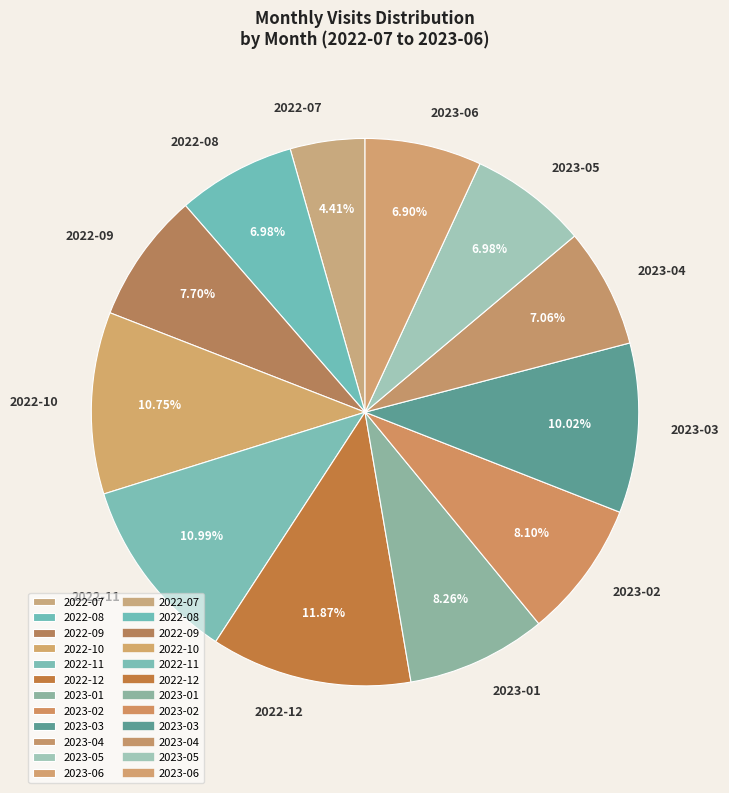

Combined, do 2022-09 and 2023-05 account for over 50%?

No